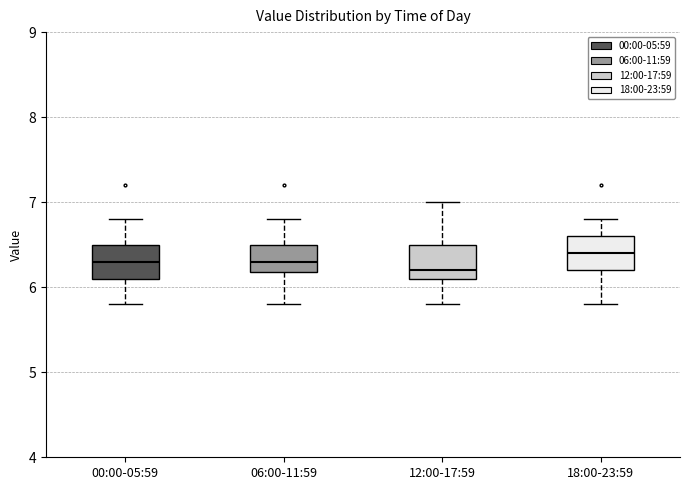

Where does the upper whisker of the box for 18:00-23:59 end on the y-axis? The values are not printed on the chart, so give them approximately, as read against the axis.

6.8